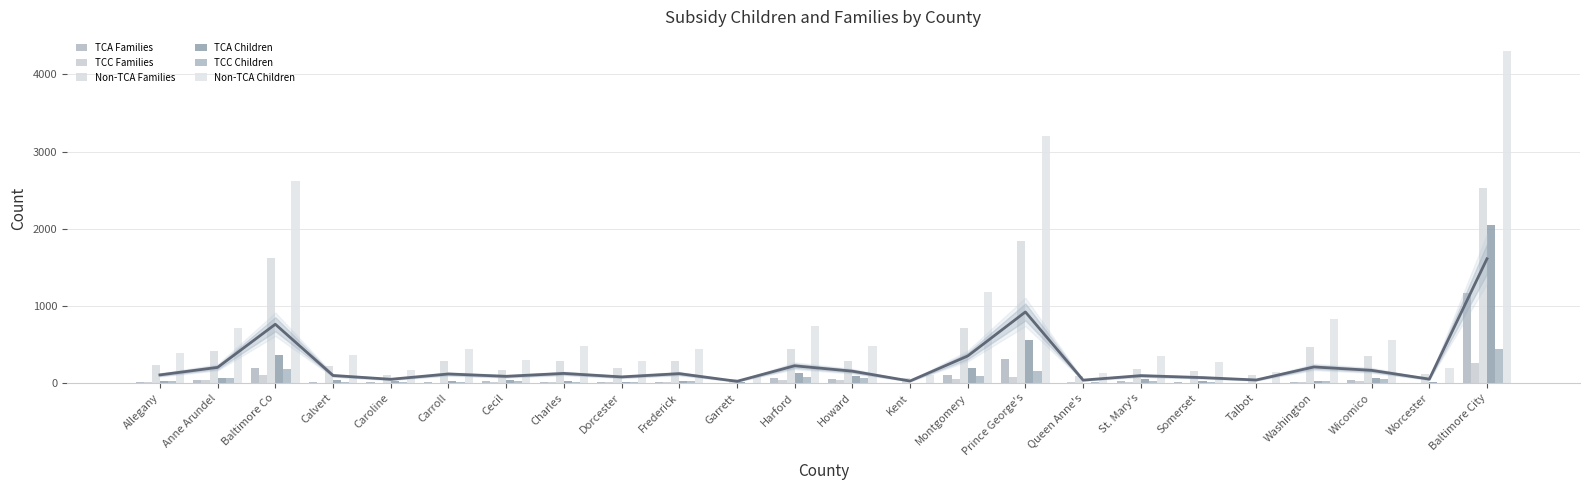

How many bars are there in each group?

6